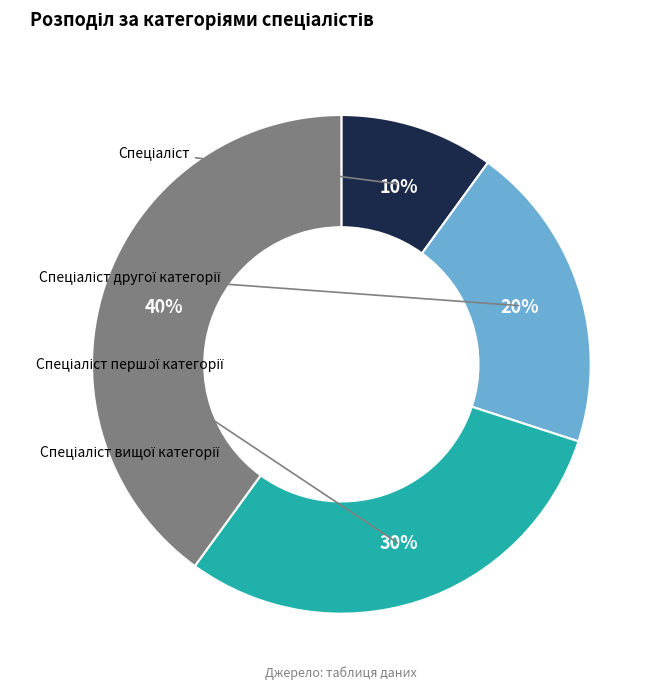

Rank the categories by value from highest to lowest.

Спеціаліст вищої категорії, Спеціаліст першої категорії, Спеціаліст другої категорії, Спеціаліст